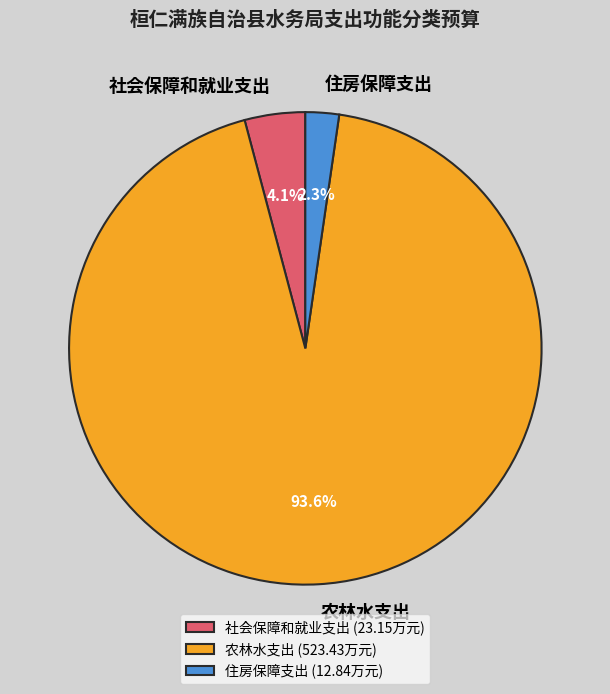

To the nearest percent, what portion does 社会保障和就业支出 represent?

4%